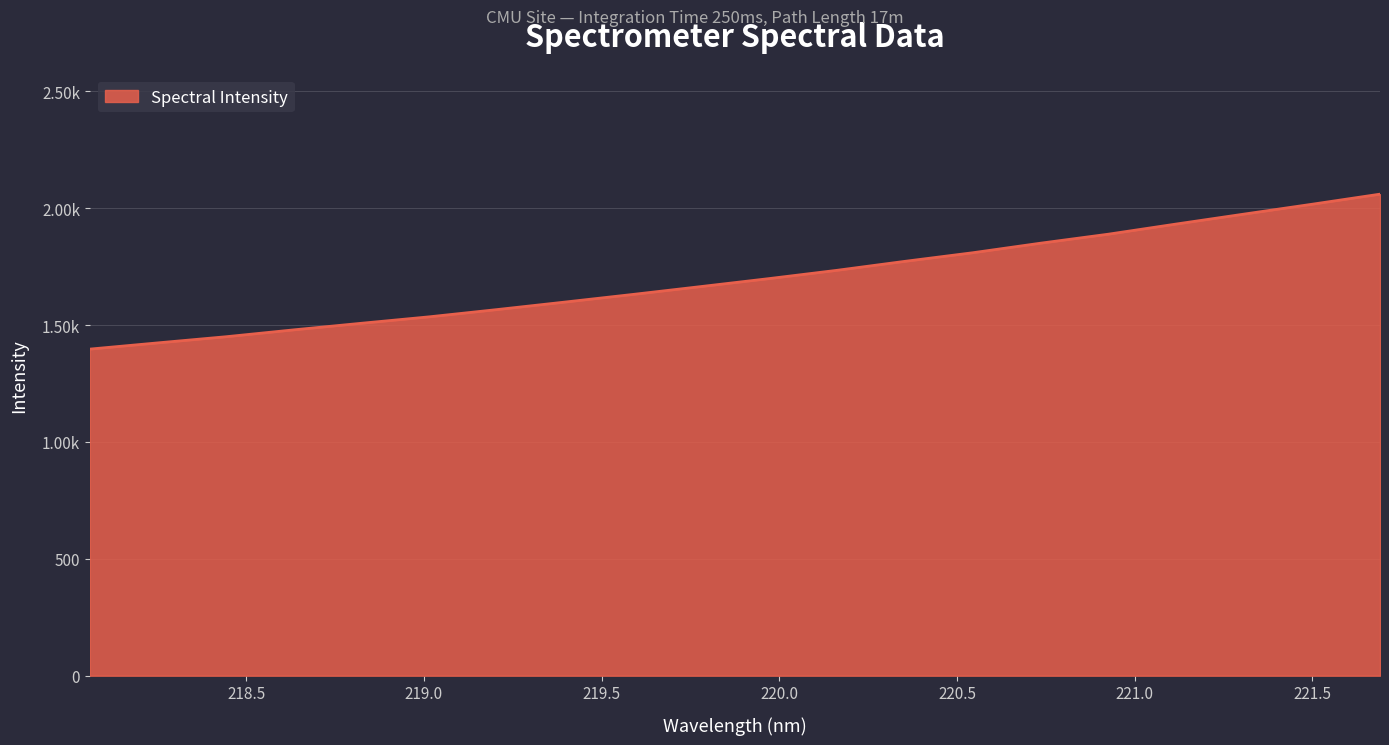

What is the sum of all values?

33987.9